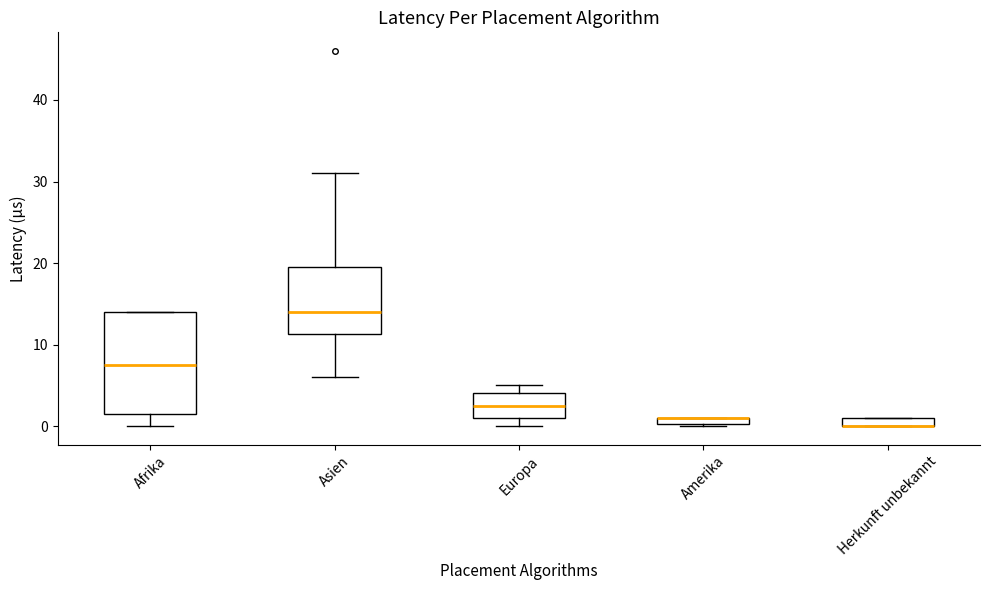

Comparing the boxes themselves (not the whiskers), which one is the tallest?

Afrika